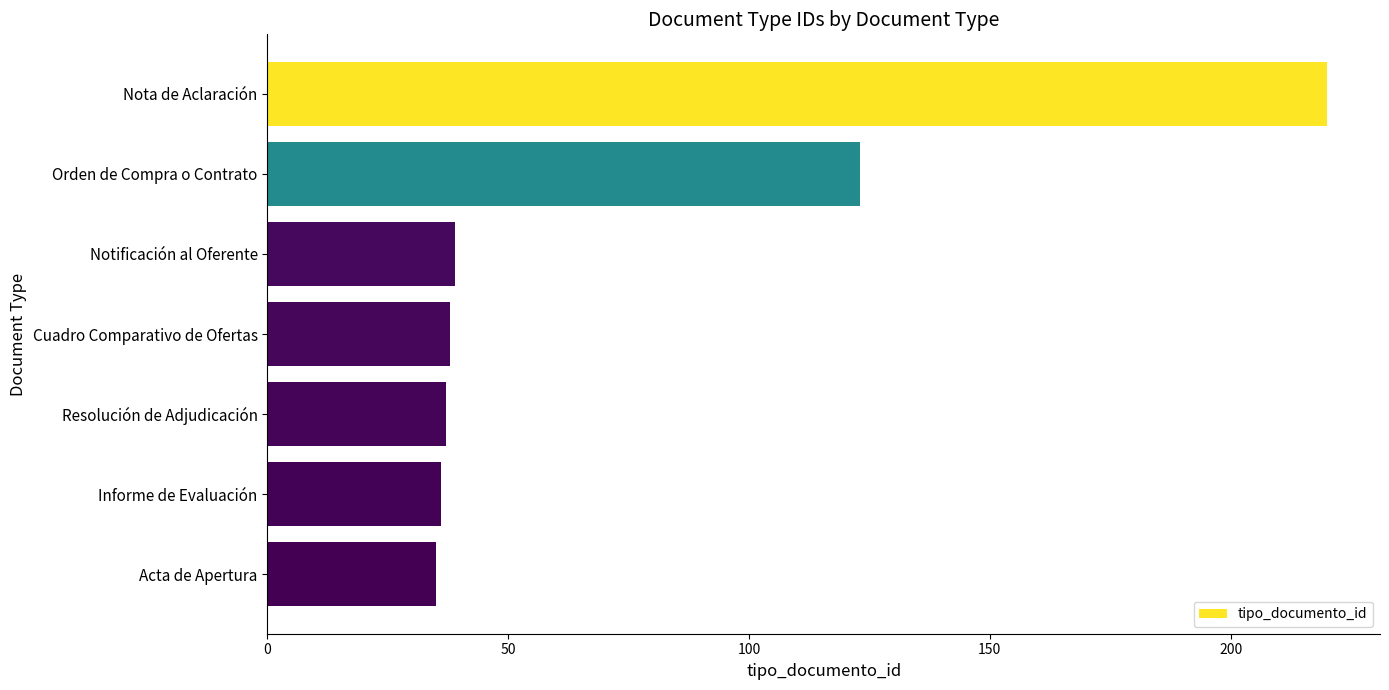

What is the ratio of the value at Cuadro Comparativo de Ofertas to the value at Notificación al Oferente?

1.0